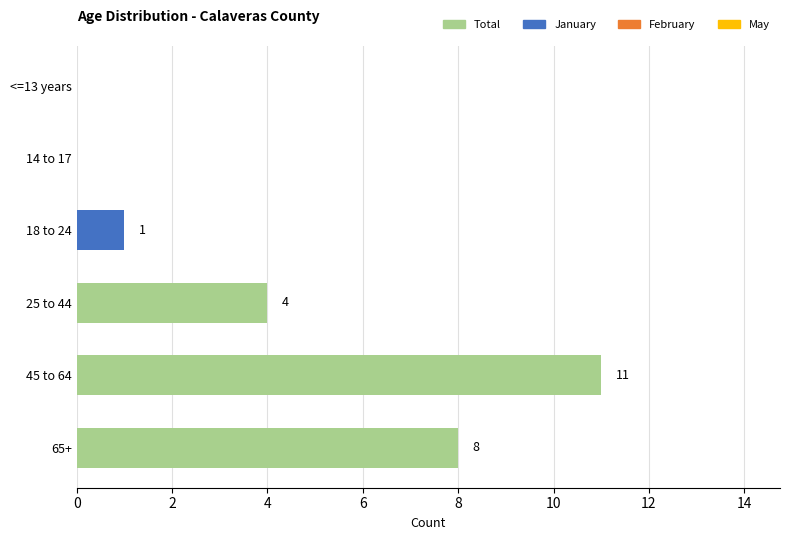

What is the maximum value shown in the chart?

11